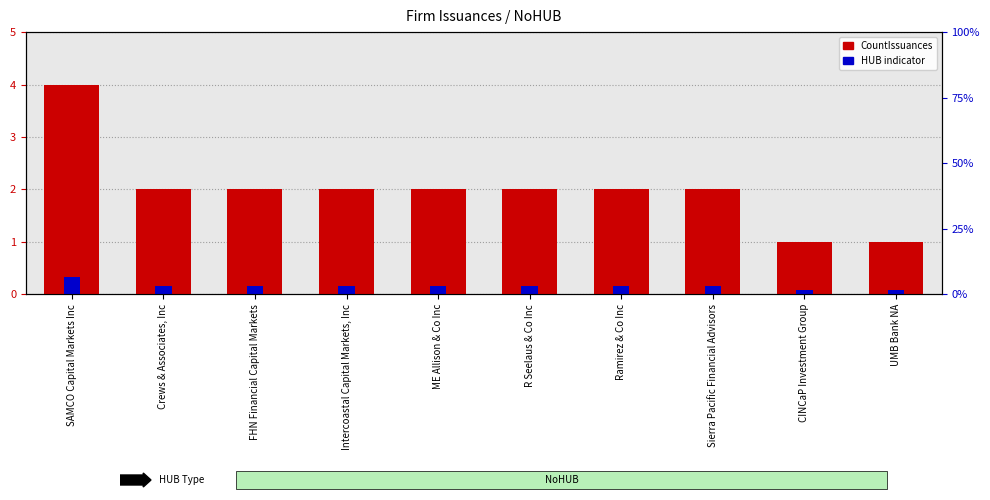

Between SAMCO Capital Markets Inc and CINCaP Investment Group, which is larger?

SAMCO Capital Markets Inc